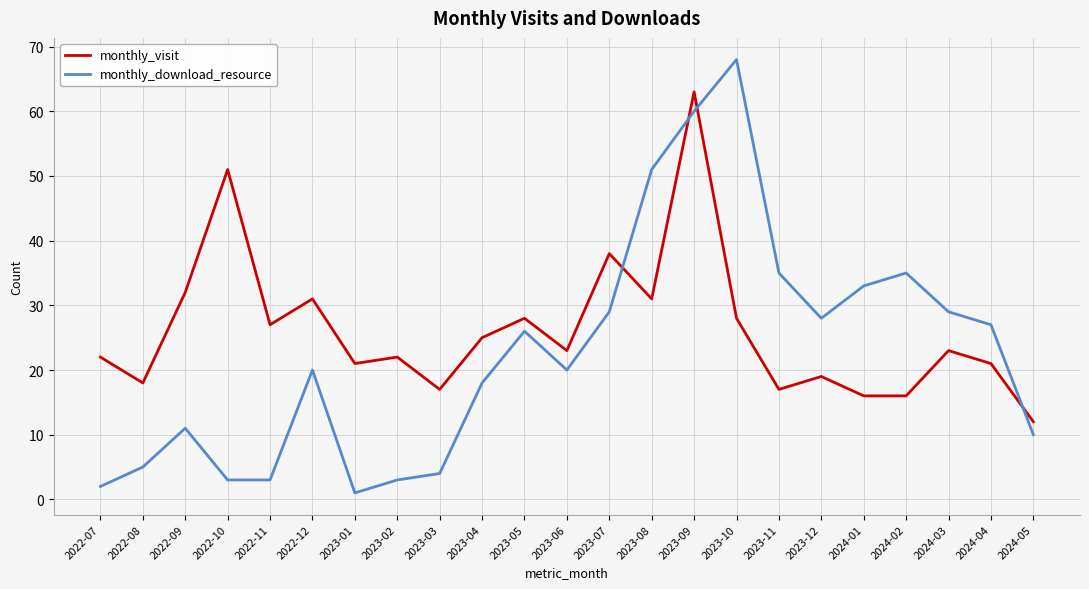

The monthly_download_resource series shows 4 at 2023-03. True or false?

True